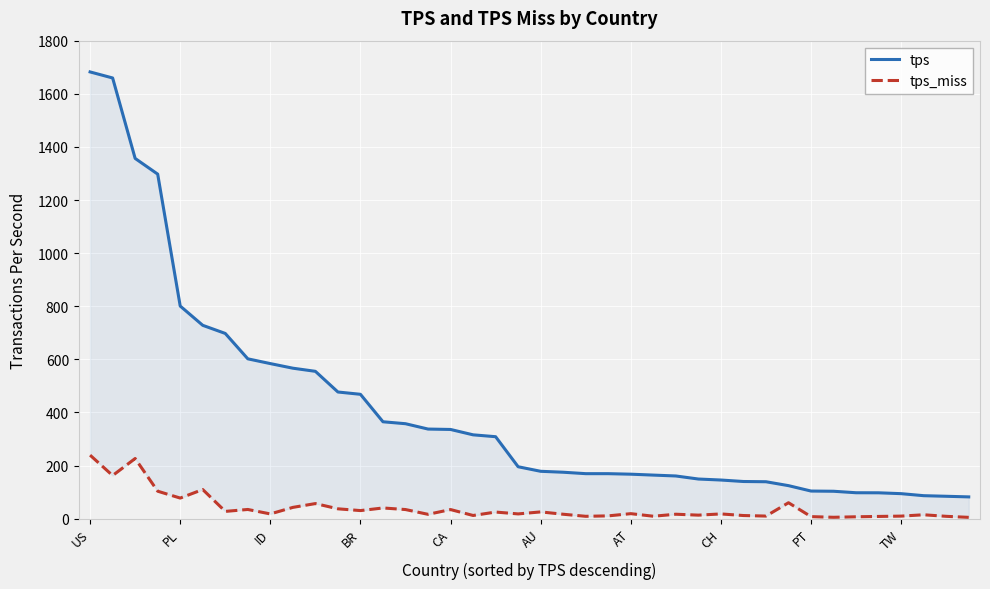

Which category has the highest value across all series?

US